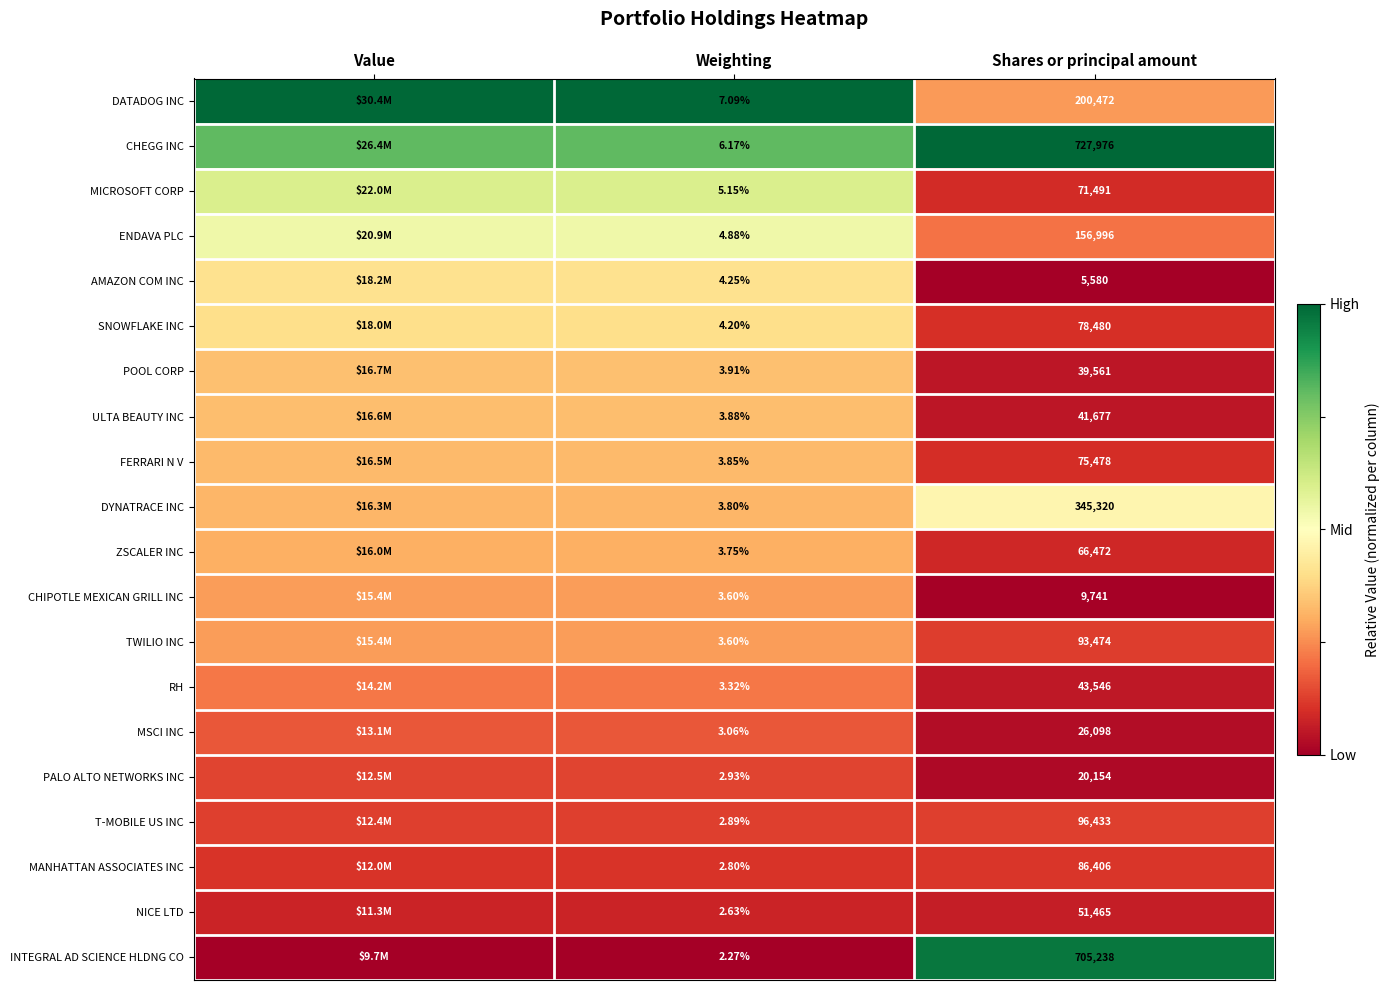

Which series changed the most between Weighting and Shares or principal amount?

CHEGG INC